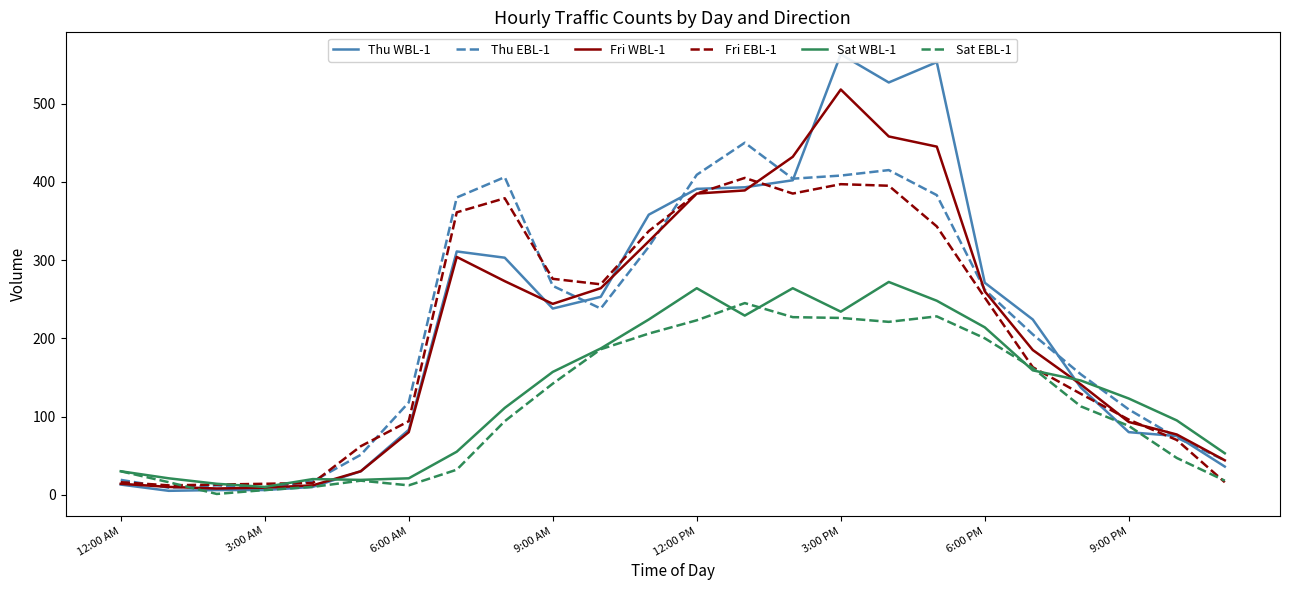

How many lines are shown in the chart?

6